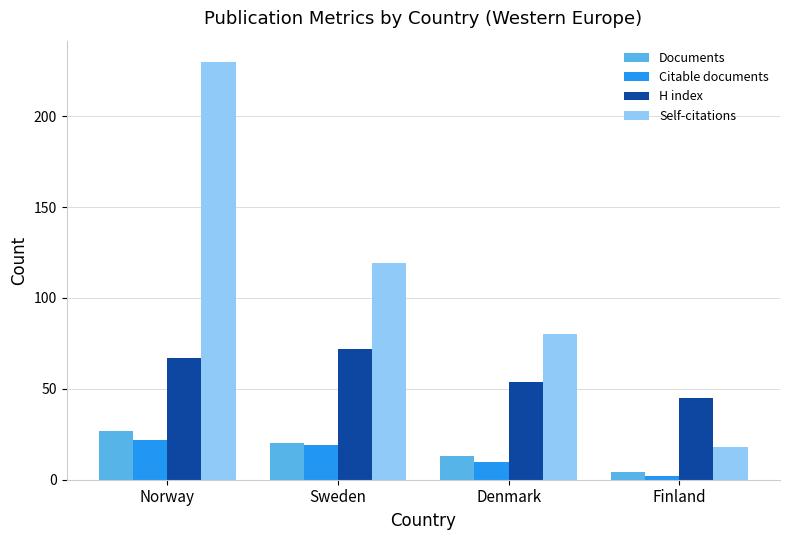

What position from the left is Denmark?

3